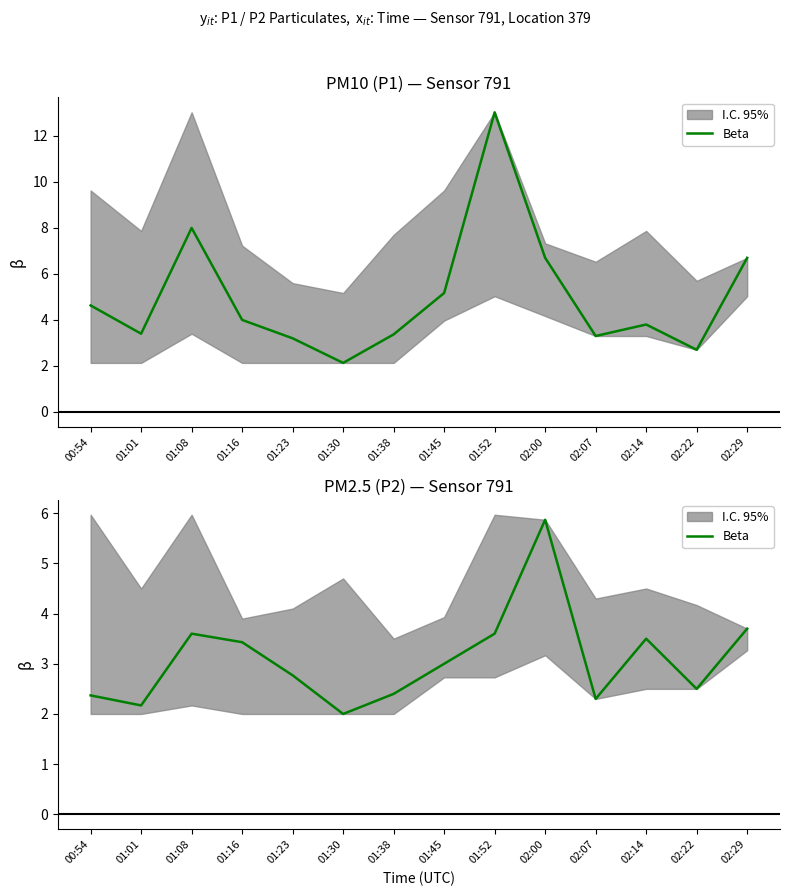

What position from the left is 01:08?

3